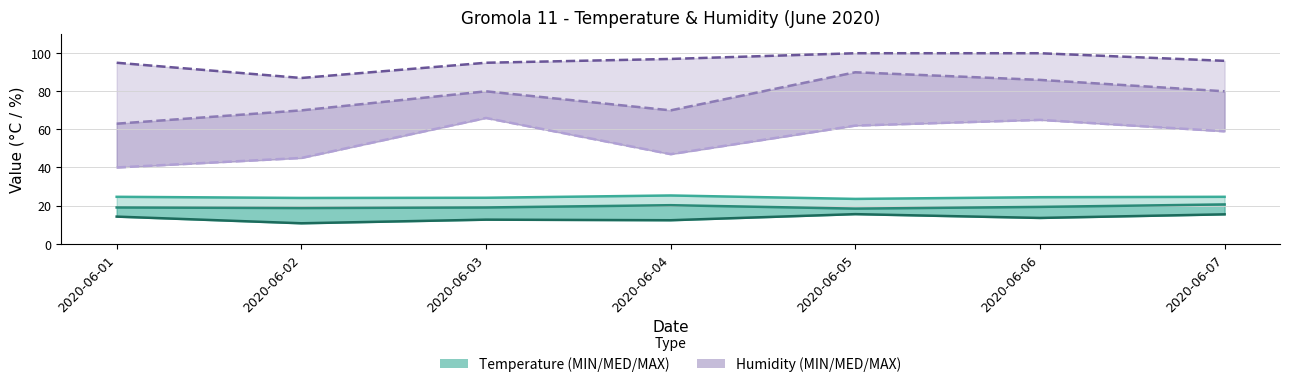

Which series has the largest total across all categories?

Humidity MAX